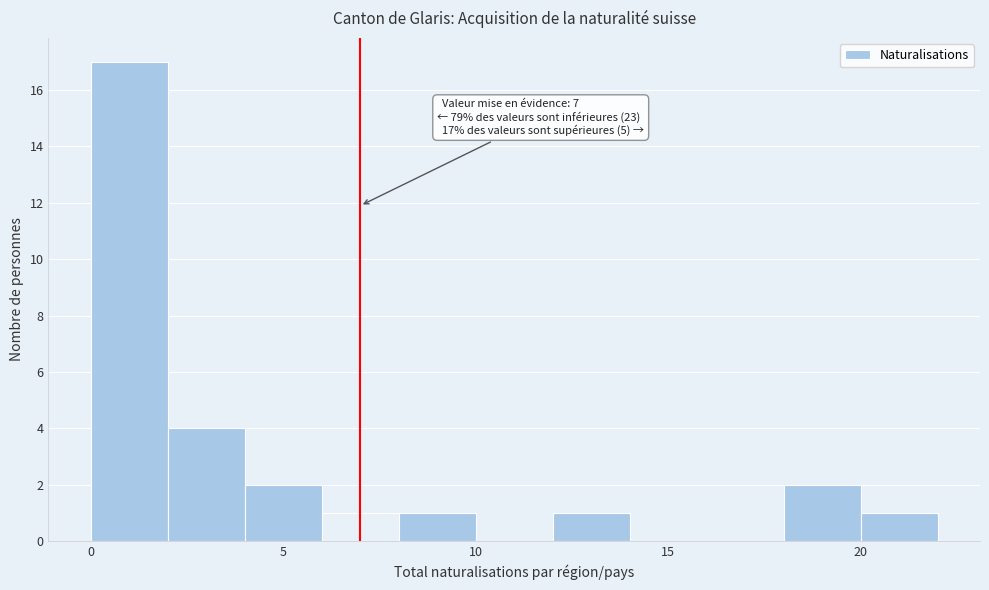

Which range on the x-axis has the tallest bar?

0 to 2